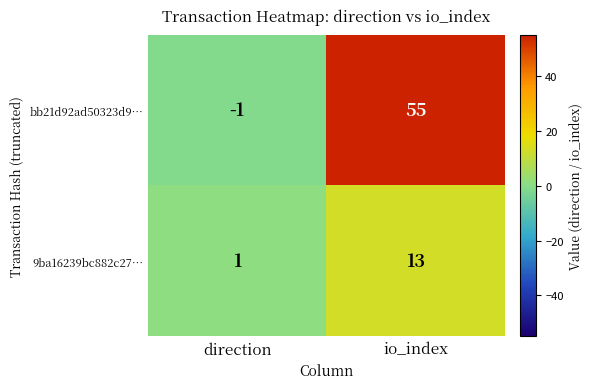

At which category is the sum across all series the highest?

io_index